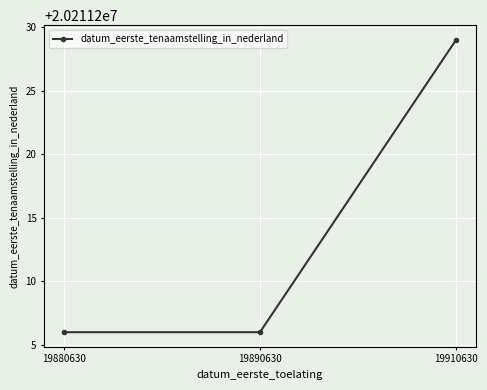

Reading right to left, list all the values displayed in this chart.

19910630=20211229	19890630=20211206	19880630=20211206